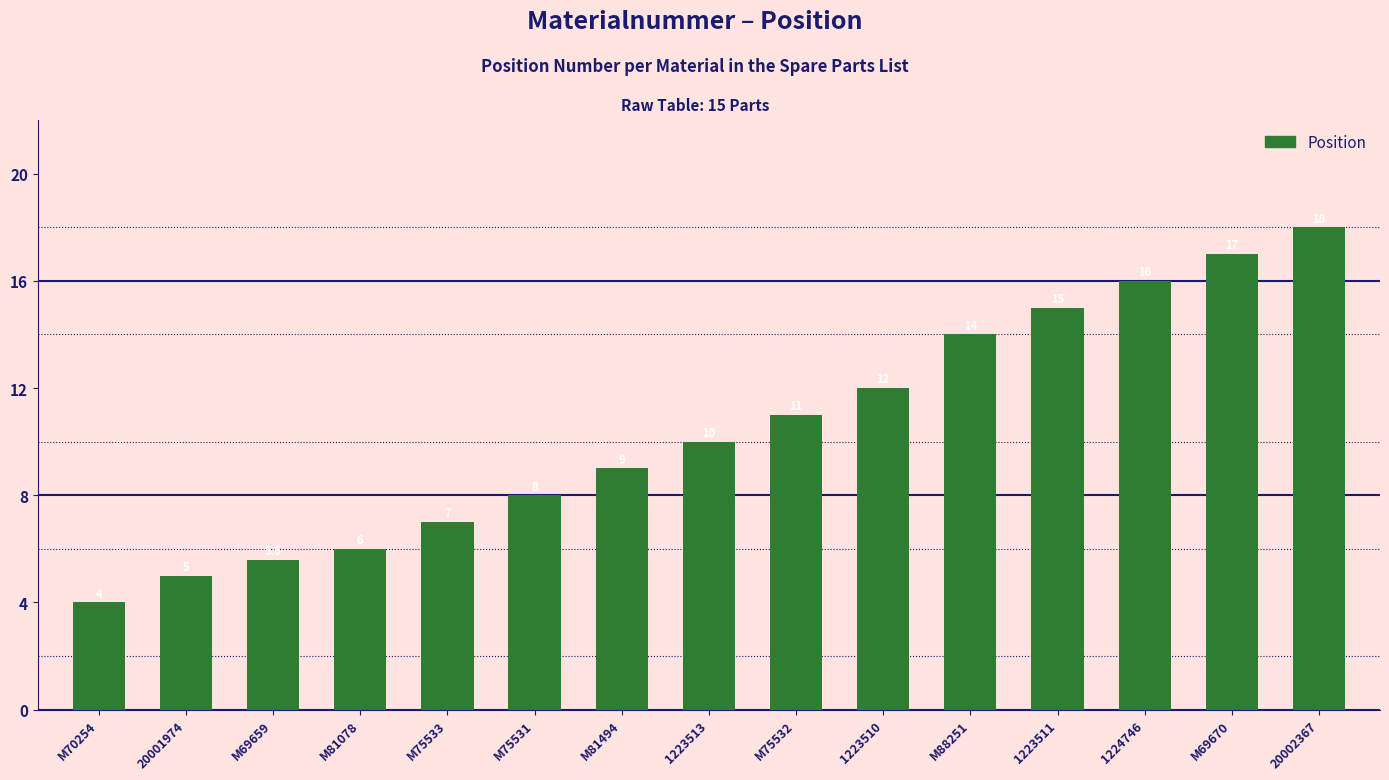

Reading left to right, transcribe all the data shown in this chart.

4.0	5.0	5.6	6.0	7.0	8.0	9.0	10.0	11.0	12.0	14.0	15.0	16.0	17.0	18.0